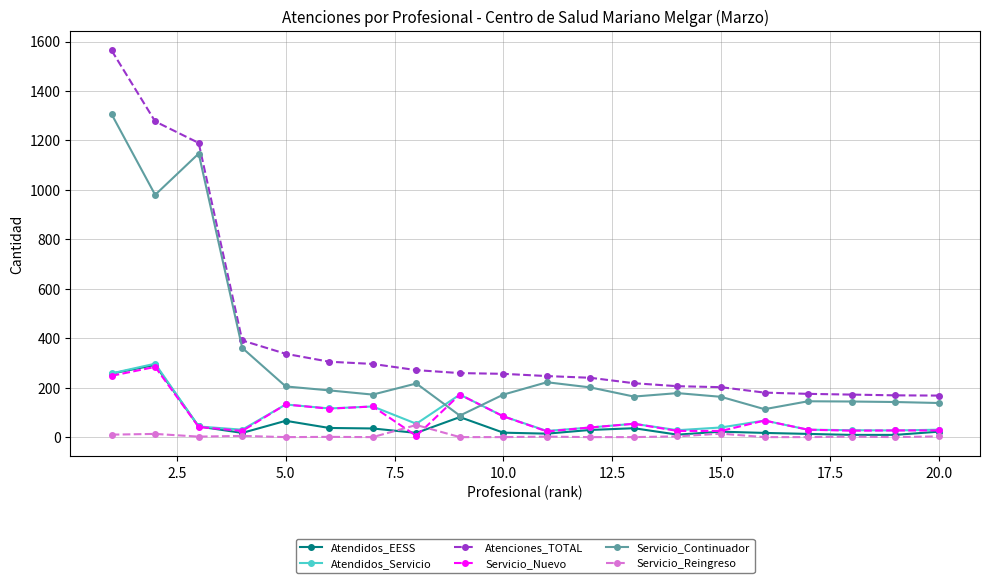

What is the maximum value for Servicio_Nuevo?

284